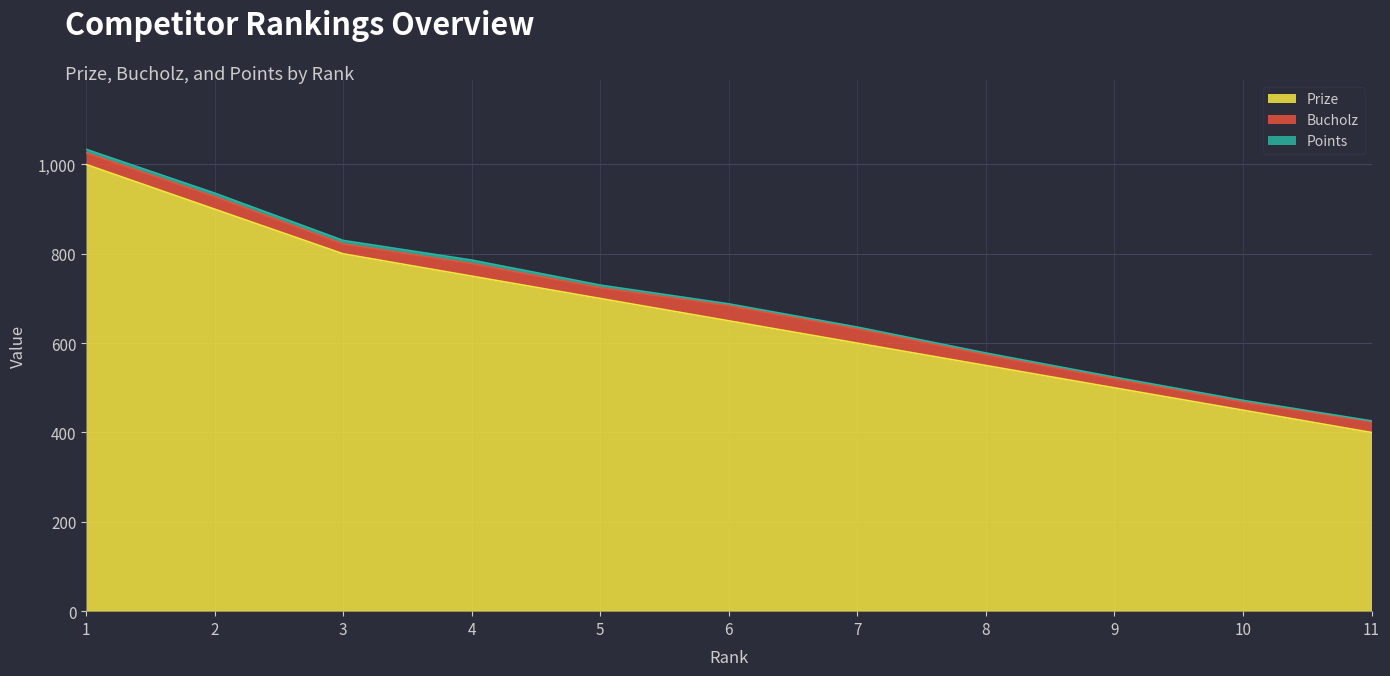

Where is Points nearest to the value 5?

5